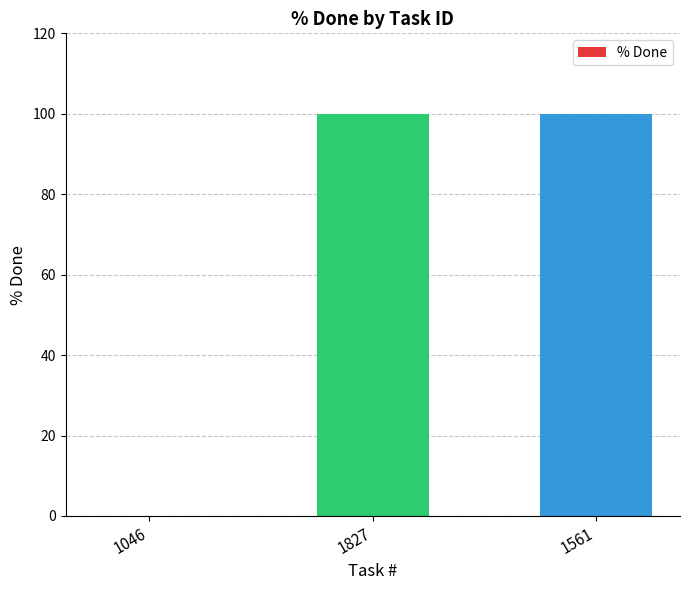

What is the change in value from 1046 to 1827?

+100